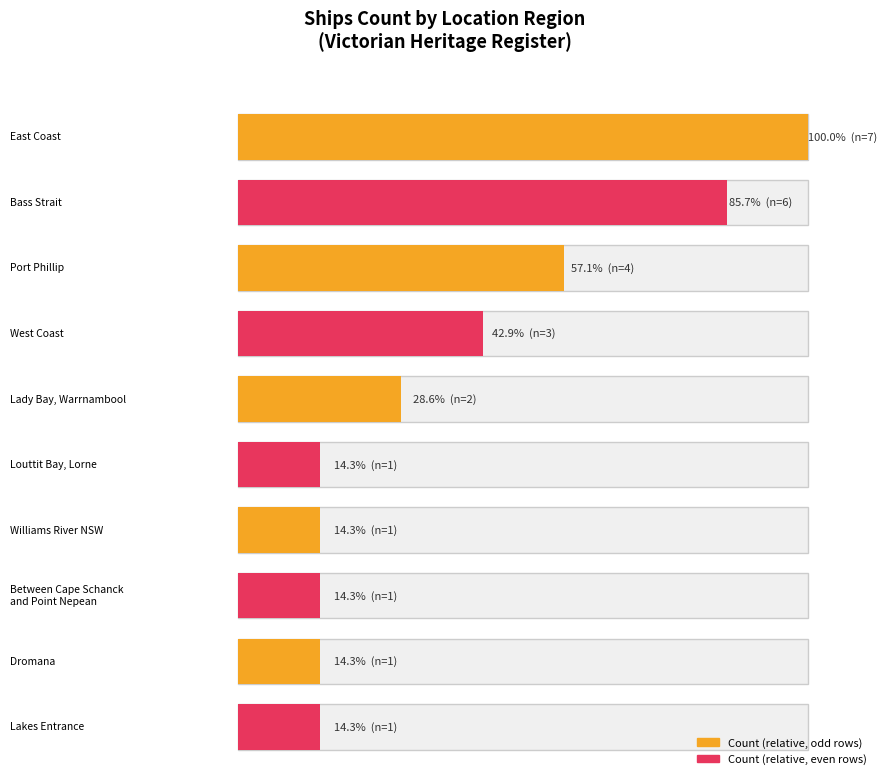

Between Louttit Bay, Lorne and Lakes Entrance, which is larger?

Louttit Bay, Lorne